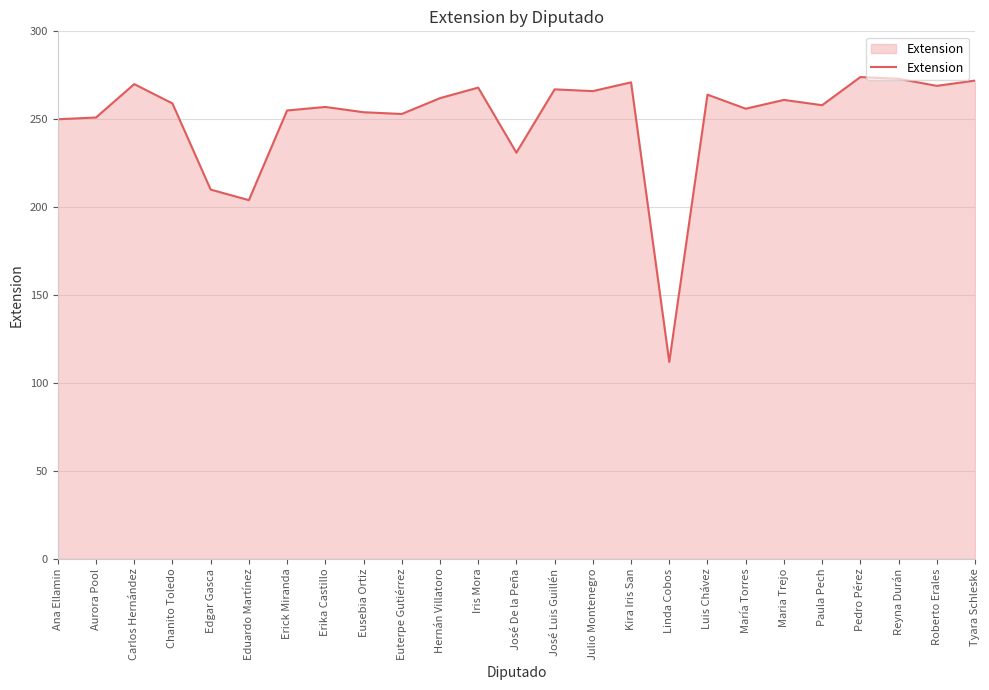

How many series are shown in this chart?

1